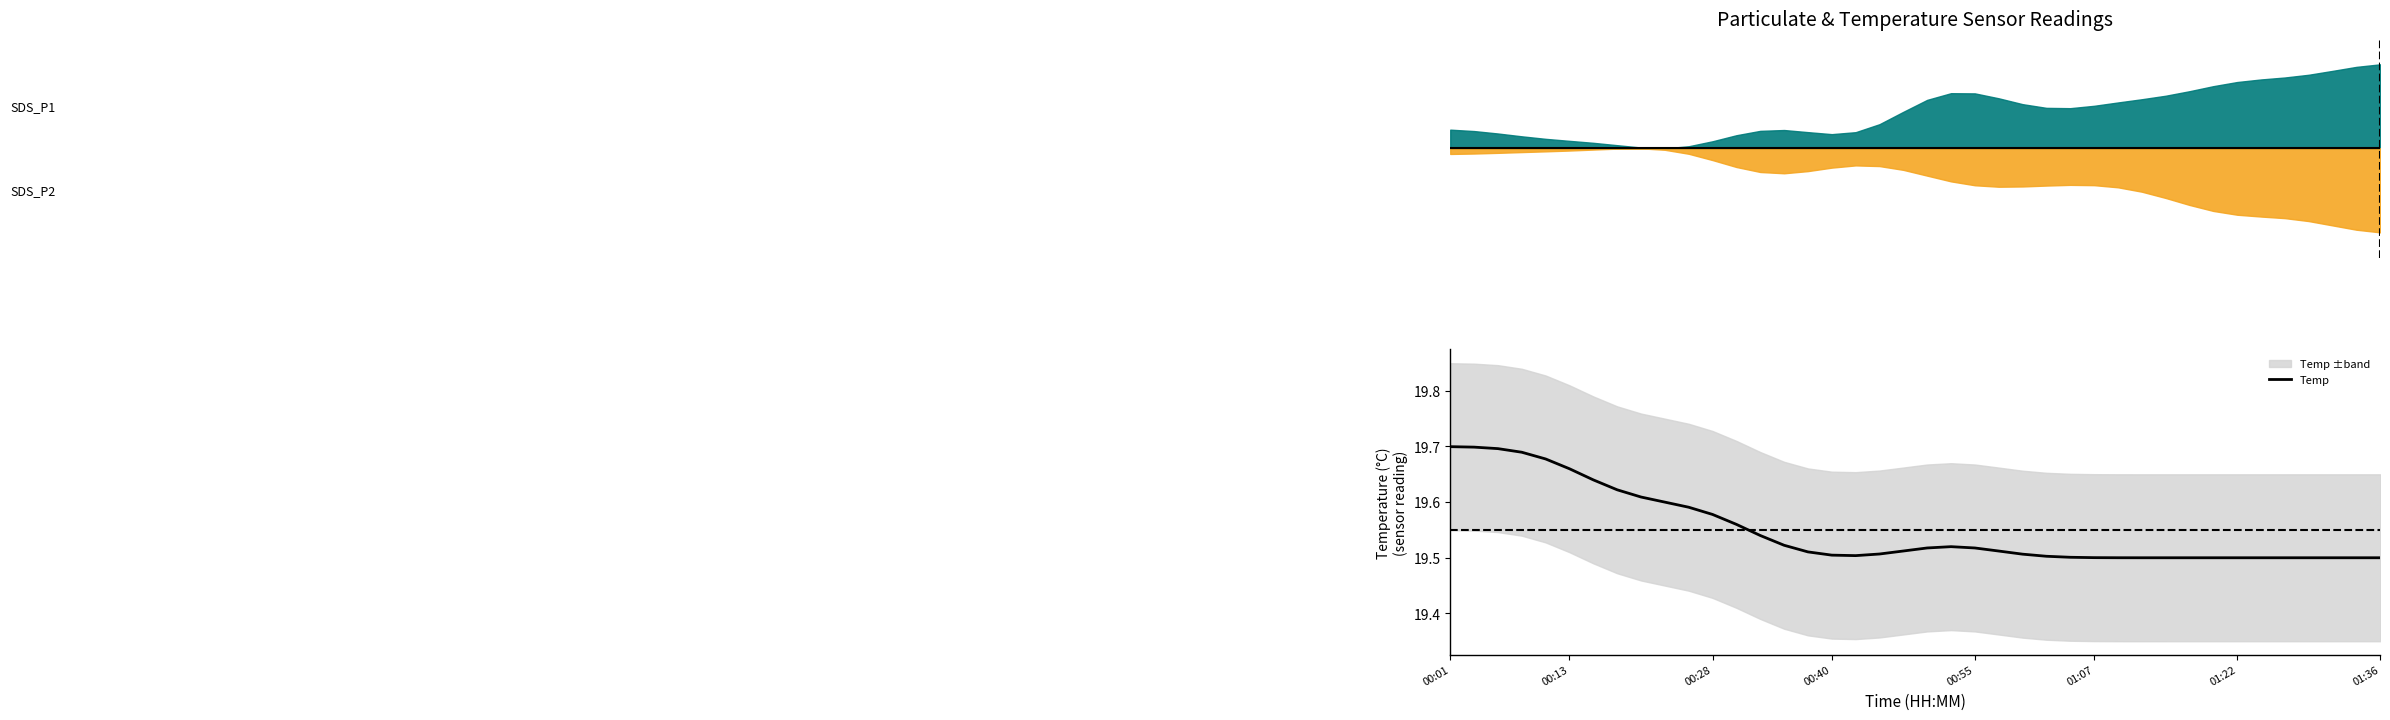

How many interior local valleys (lower than both neighbors) does the data have?

1